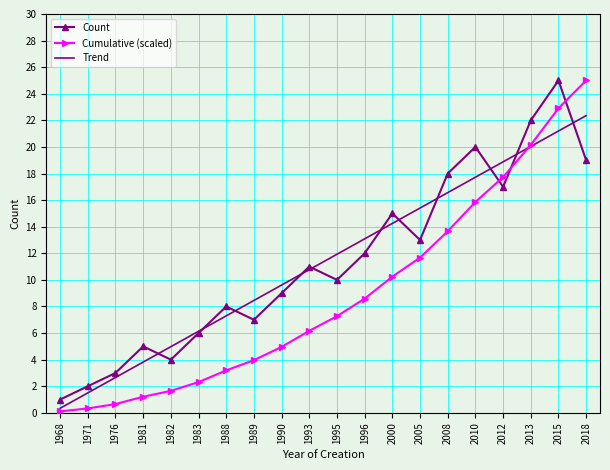

What is the sum of the Count values at 2005 and 1995?

23.0